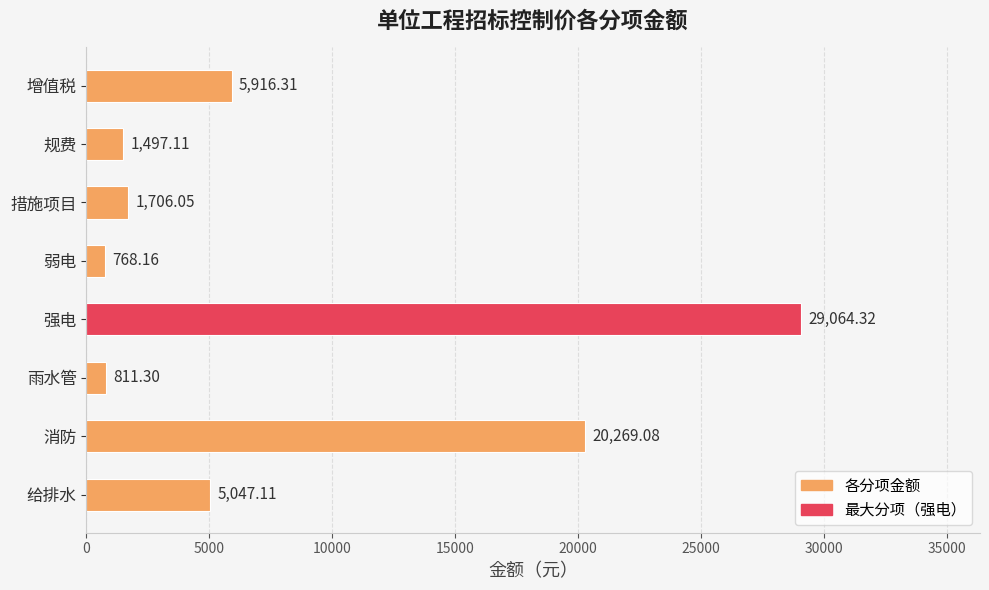

What is the change in value from 给排水 to 增值税?

+869.2